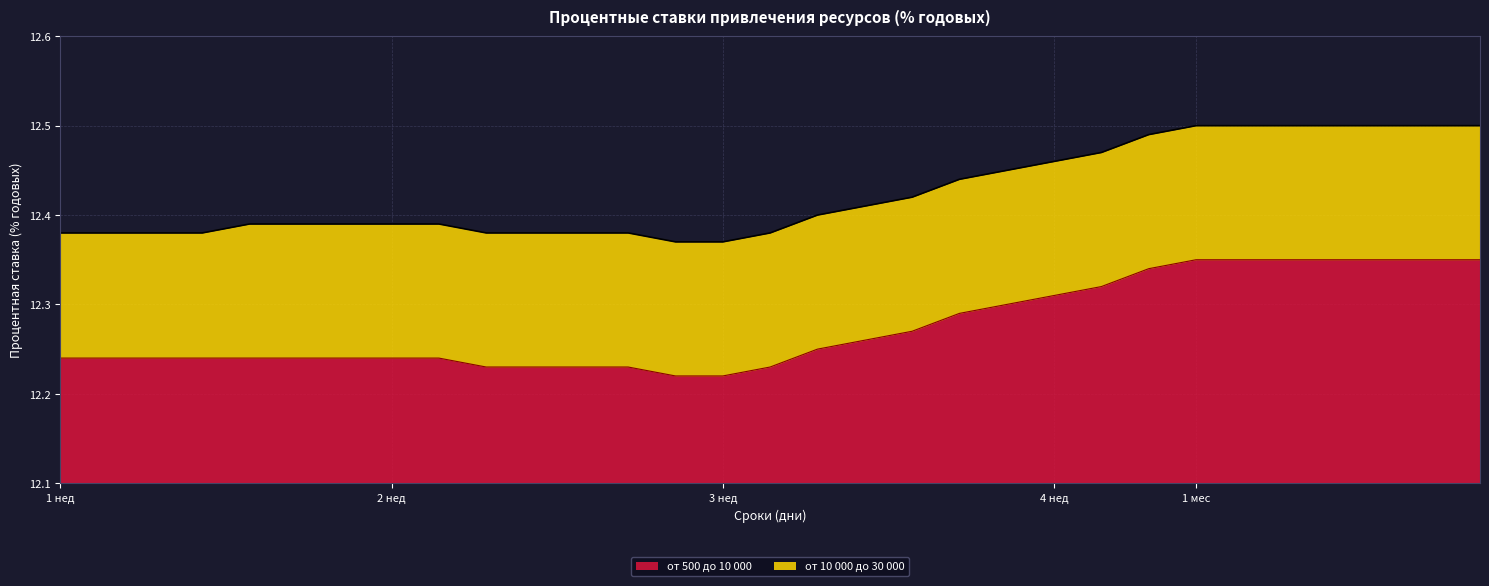

Which has a higher value, 10 or 35?

35